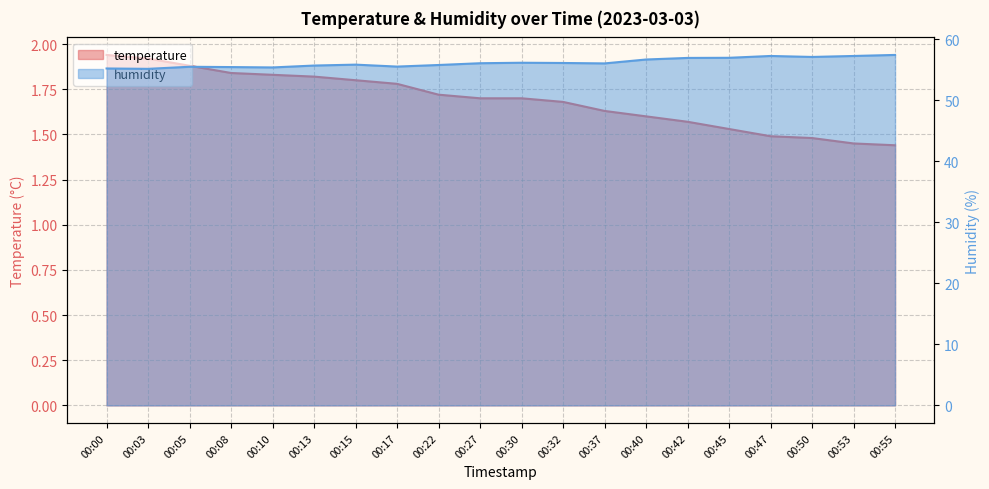

Read the temperature value at 00:45.

1.5